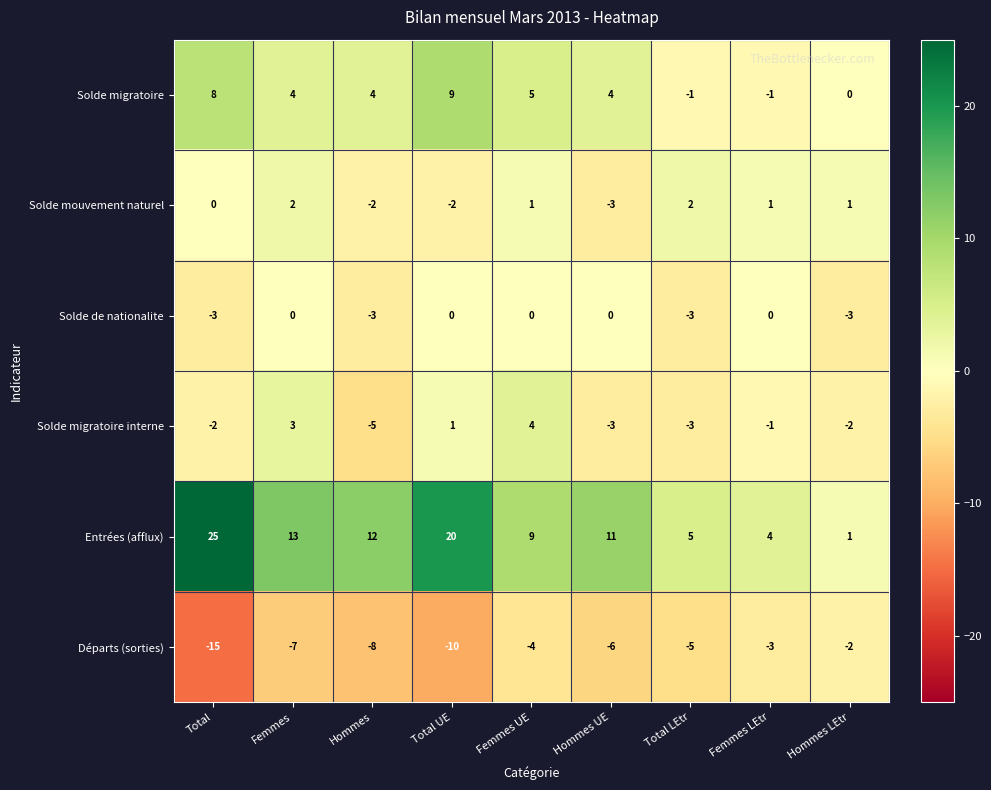

What is the greatest value displayed?

25